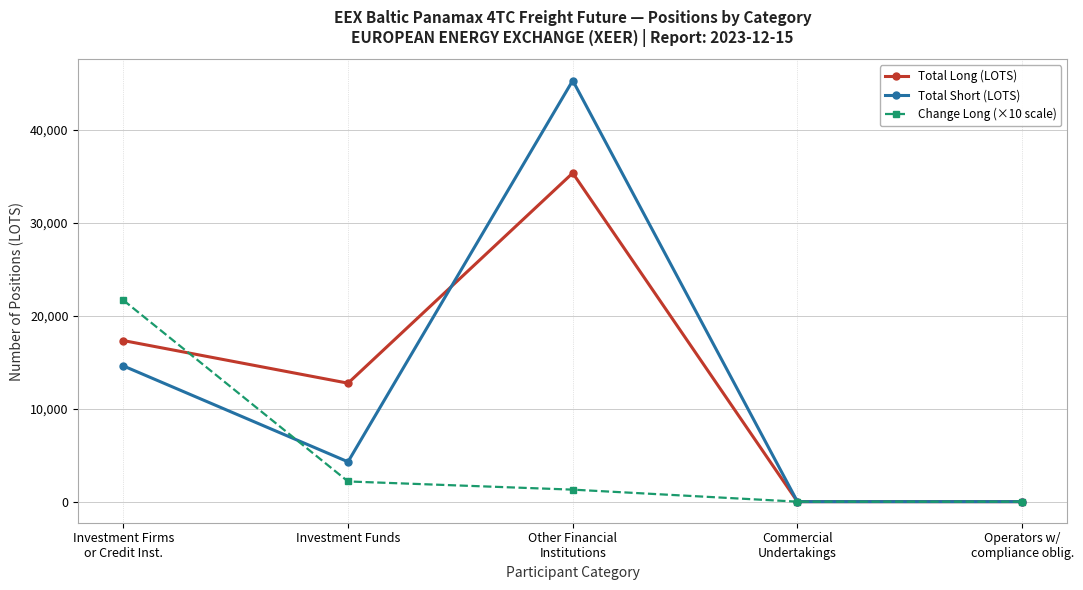

What is the average value of the Total Short (LOTS) series?

12839.5